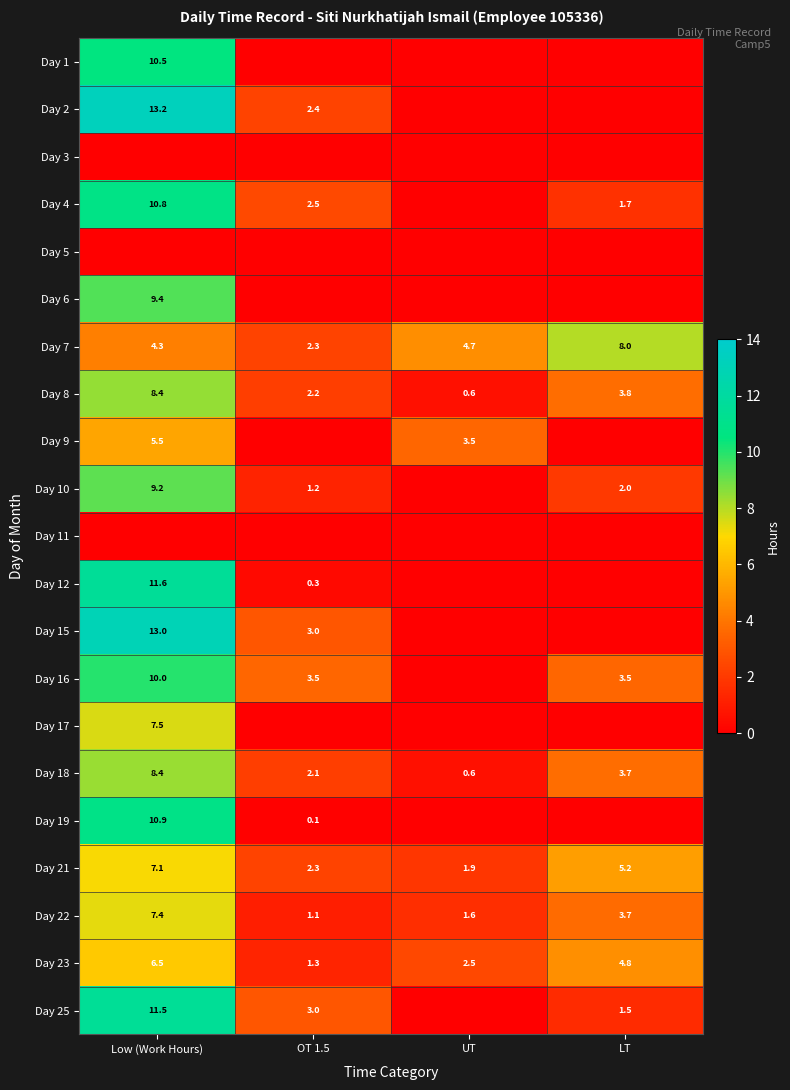

The Day 18 series shows 1.3 at OT 1.5. True or false?

False